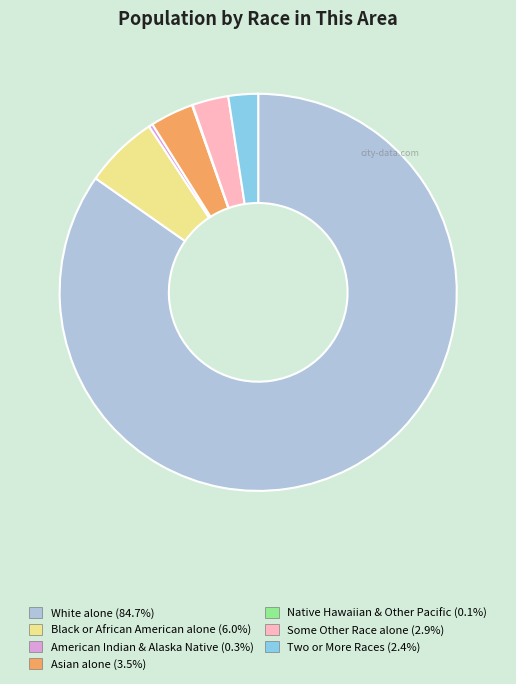

Is there any slice that represents more than half of the pie?

Yes